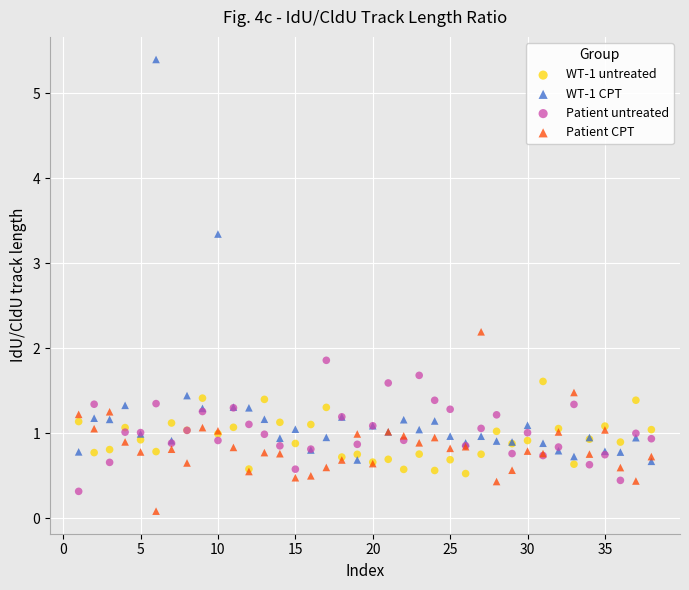

In the WT-1 CPT series, what Y value is closest to 3?

3.3